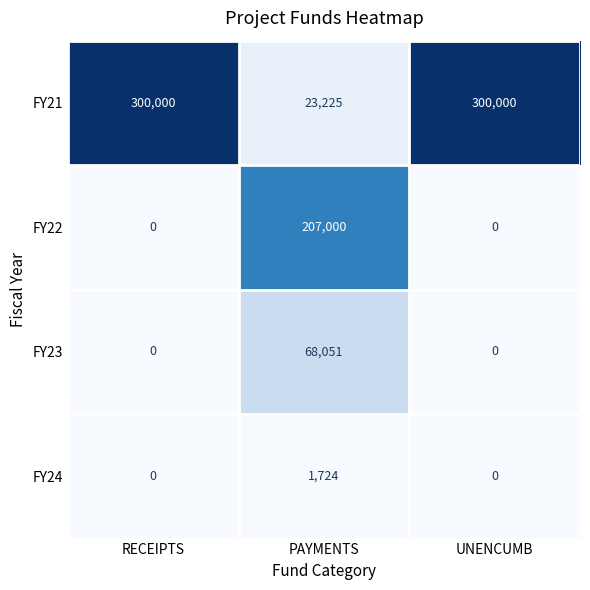

The FY21 series shows 390554 at RECEIPTS. True or false?

False